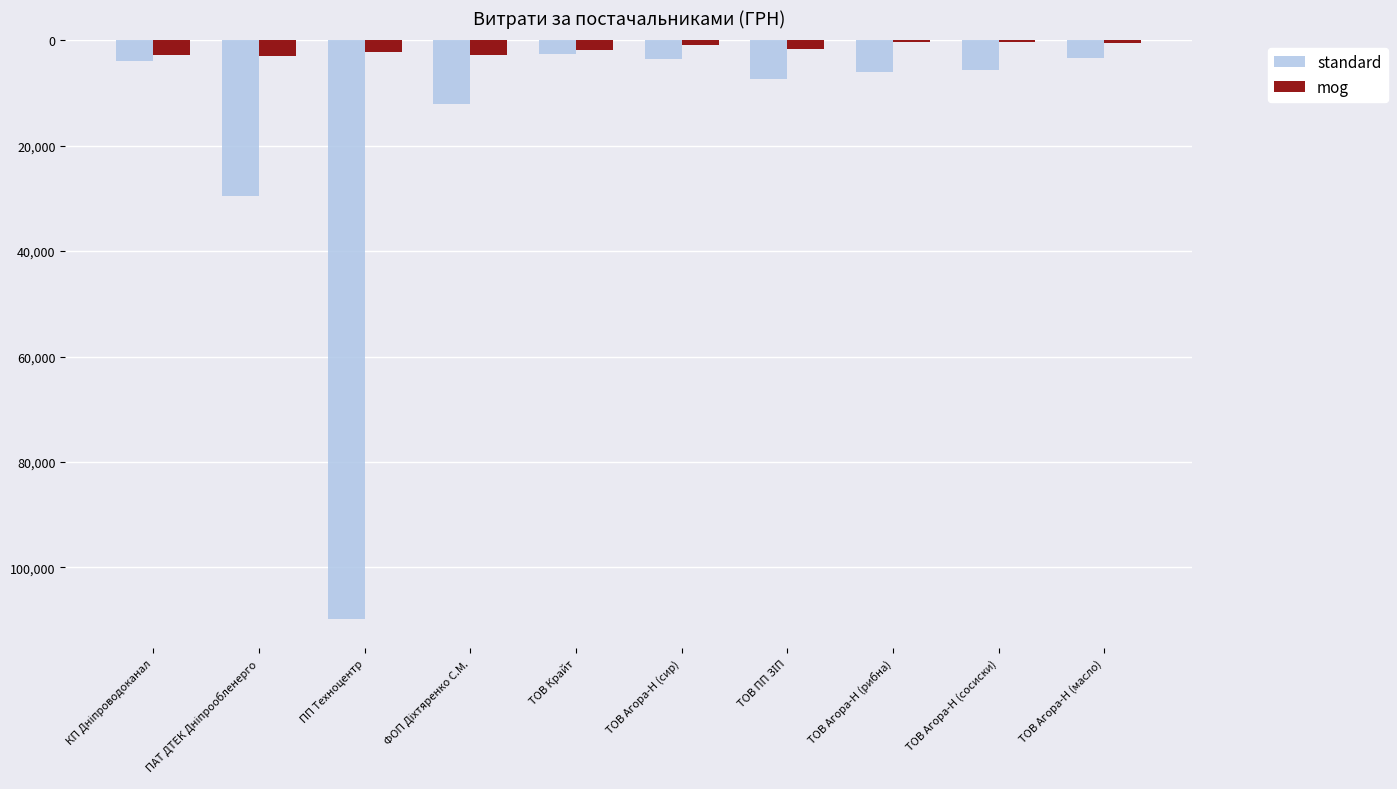

What are all the series names shown in the legend?

standard, mog